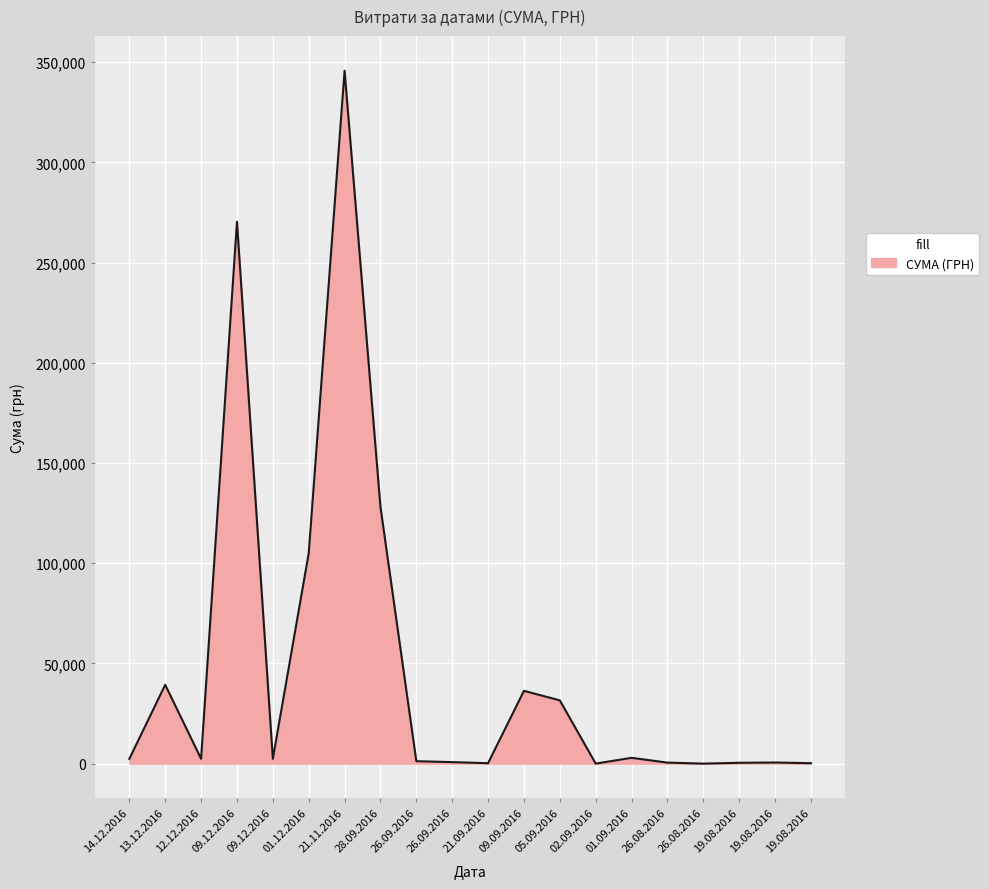

Does the chart have visible grid lines?

Yes